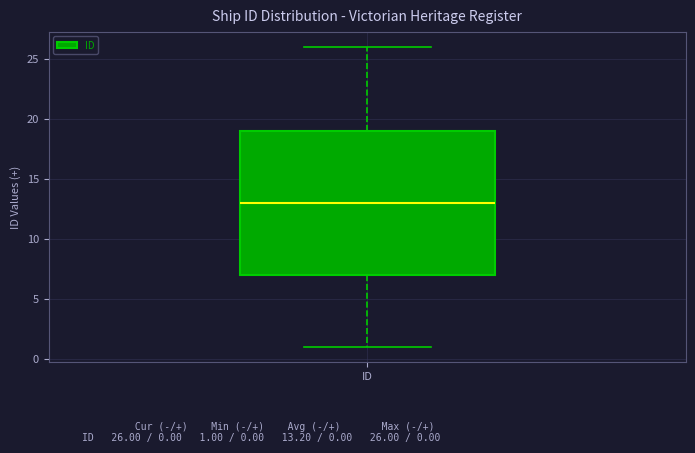

Transcribe this box plot: give where the median line is, the range the box spans, and where the two whiskers end, as read against the y-axis. The values are not printed on the chart, so give them approximately, as read against the axis.

median 13, box 7 to 19, whiskers 1 to 26